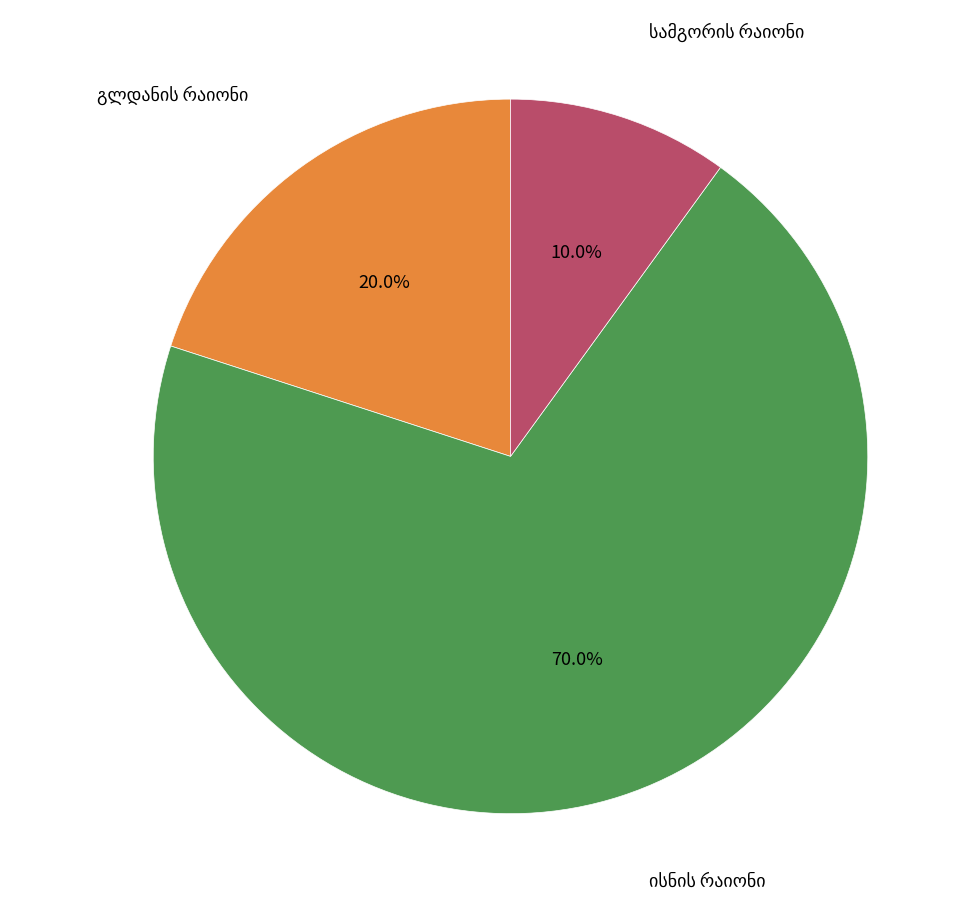

Is there a majority slice in this chart?

Yes